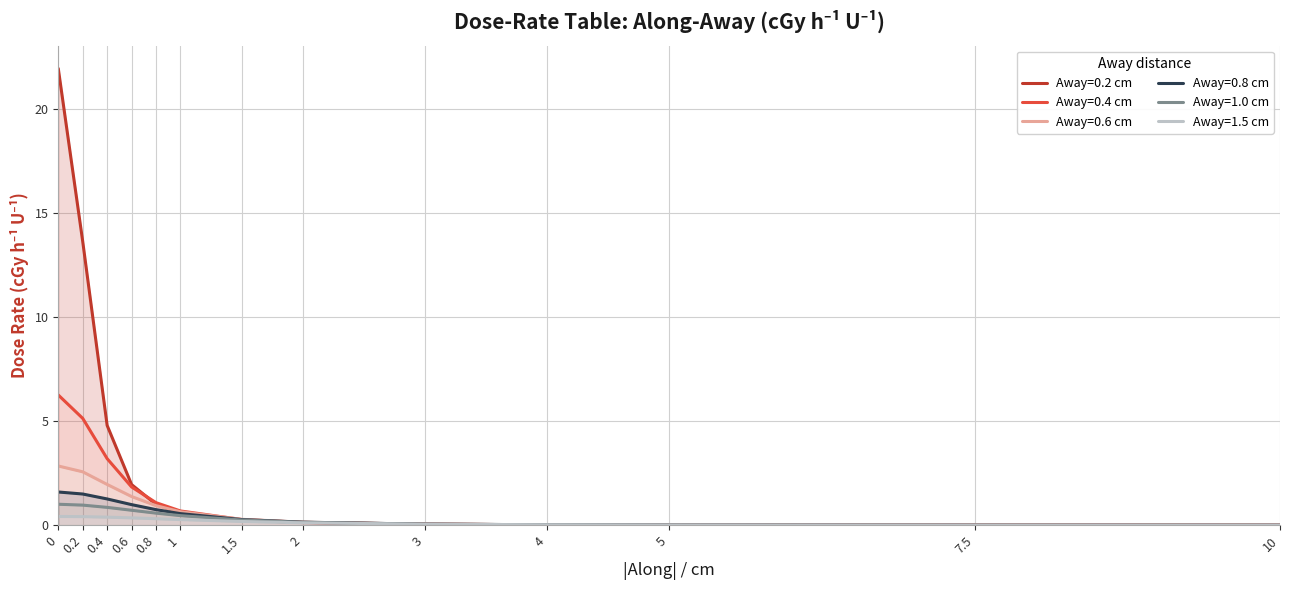

What is the label of the 13th point from the left?

10